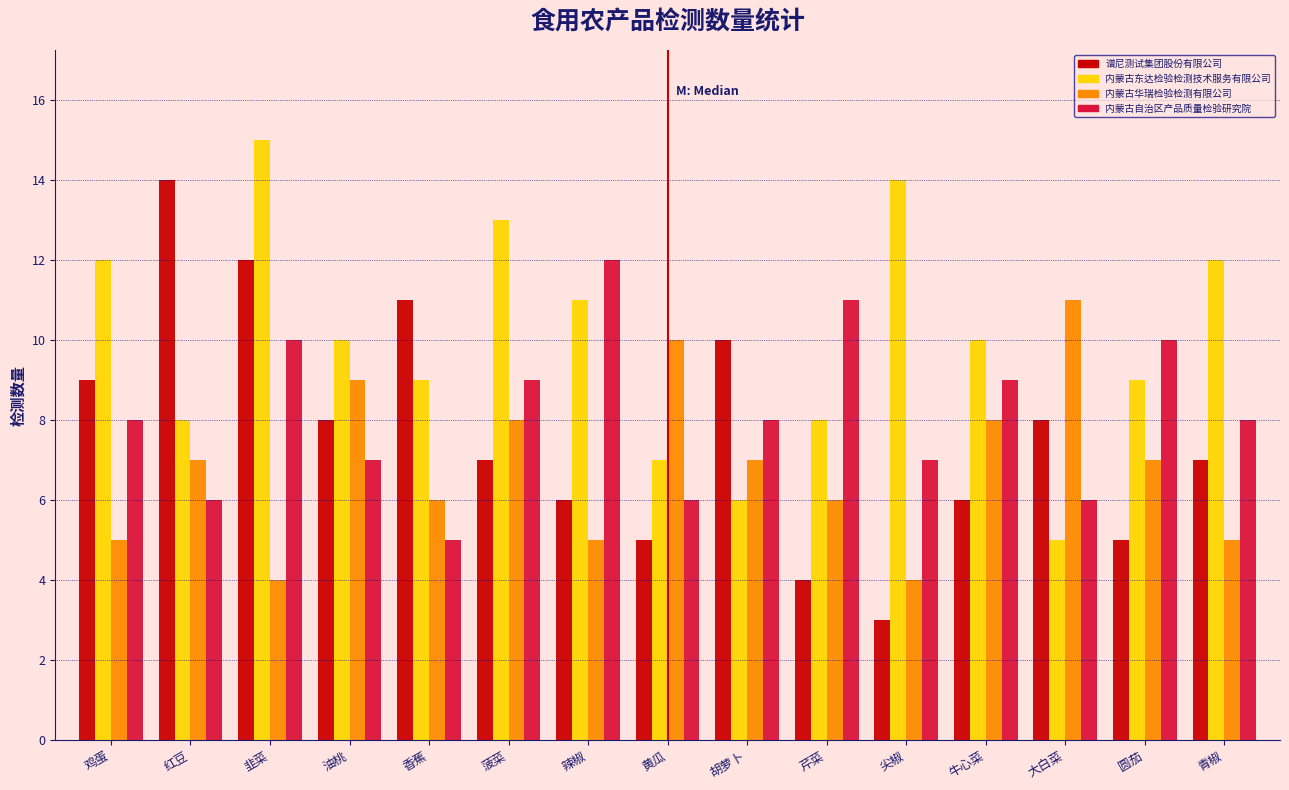

List the series in order of their peak value, lowest first.

内蒙古华瑞检验检测有限公司, 内蒙古自治区产品质量检验研究院, 谱尼测试集团股份有限公司, 内蒙古东达检验检测技术服务有限公司